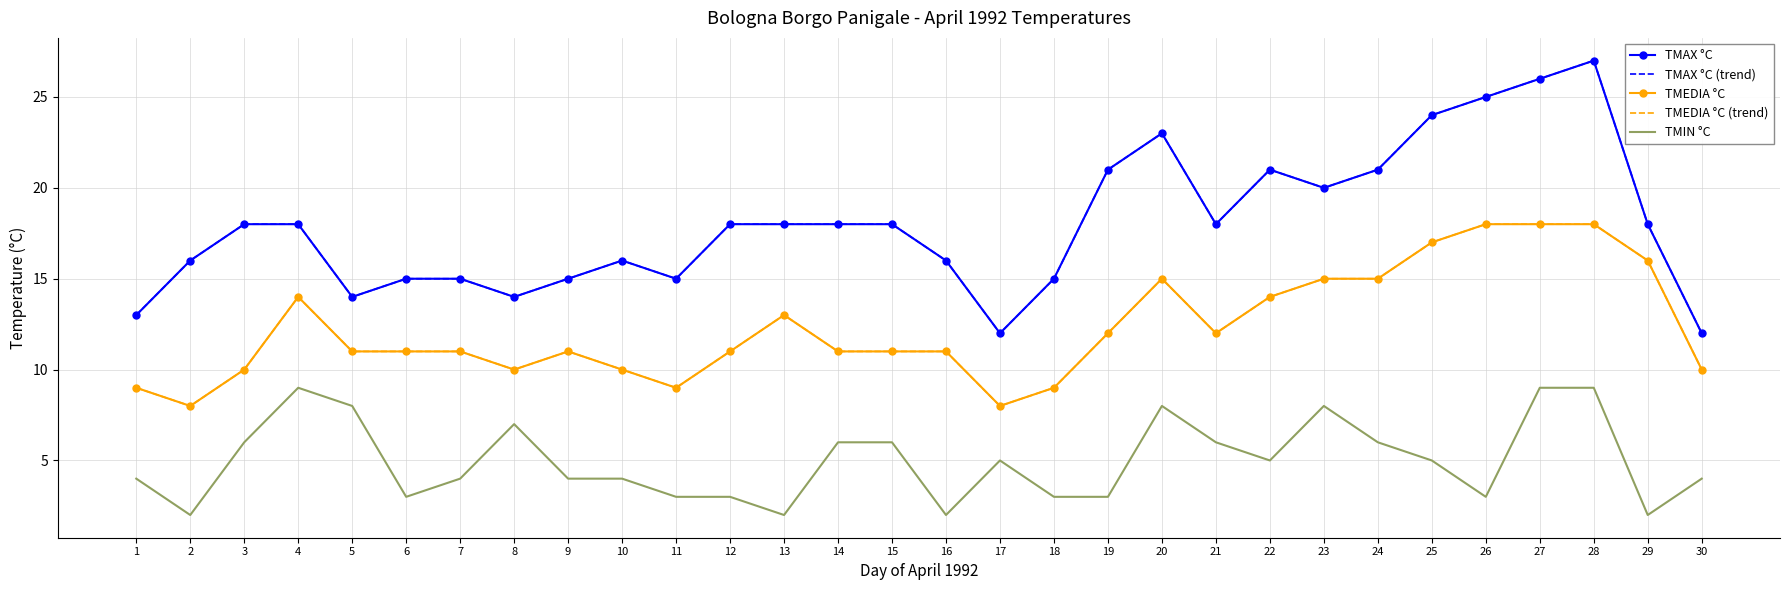

What is the difference between the maximum and second lowest values in the TMAX °C (trend) series?

15